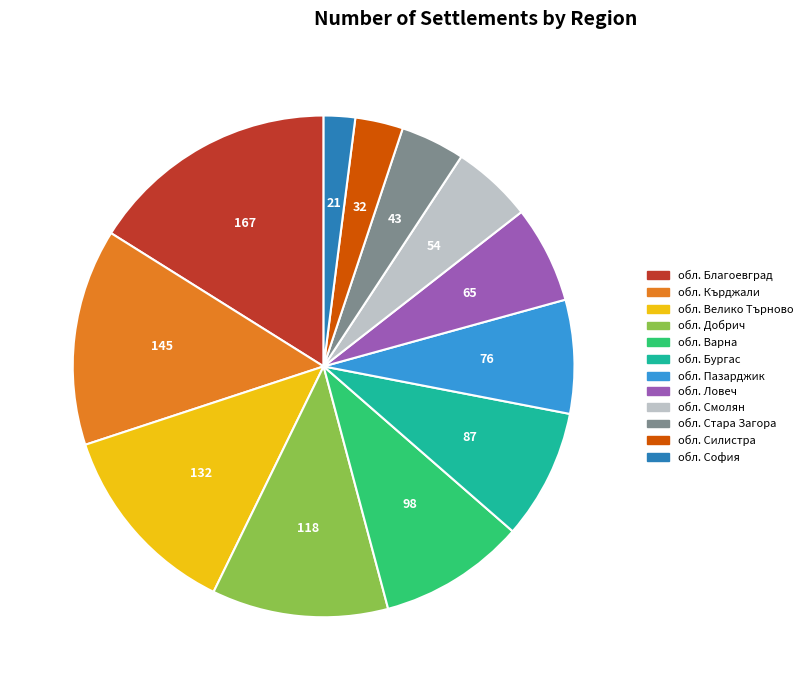

Does any single category account for the majority?

No